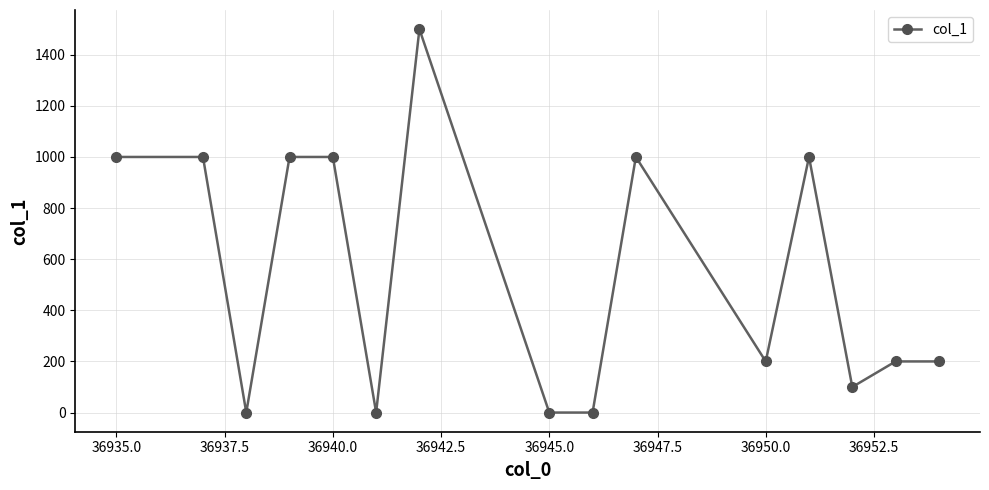

True or false: there are more than 0 points higher than both neighbors.

True